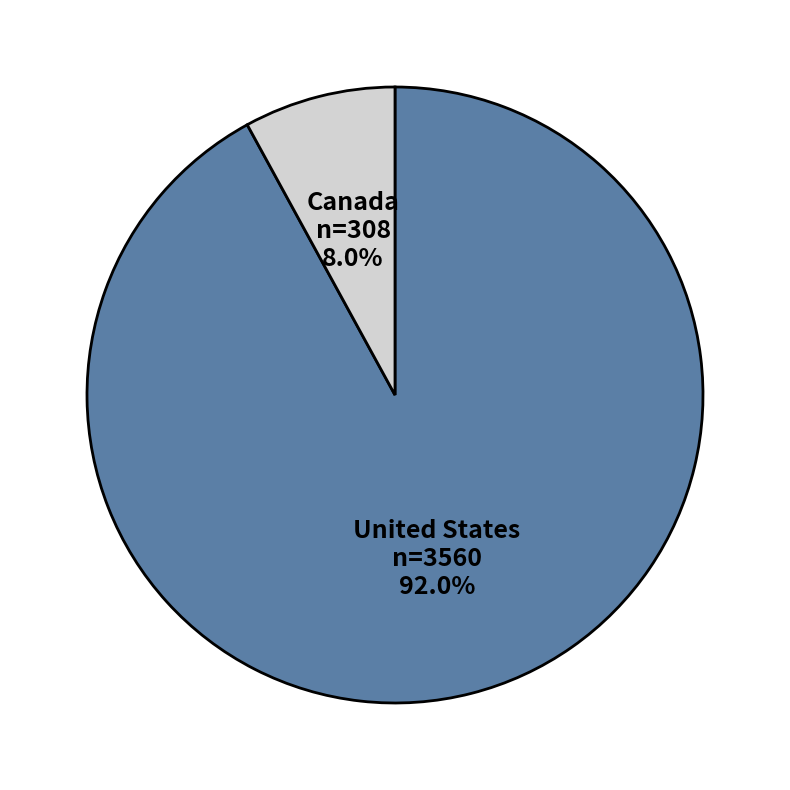

Do Canada and United States together represent more than half of the pie?

Yes